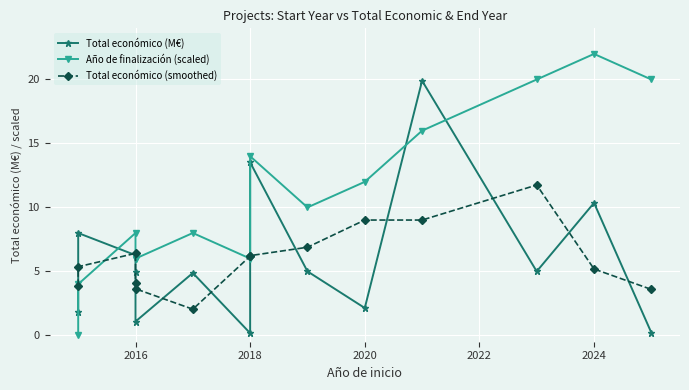

How many times do Total económico (M€) and Año de finalización (scaled) cross each other?

3